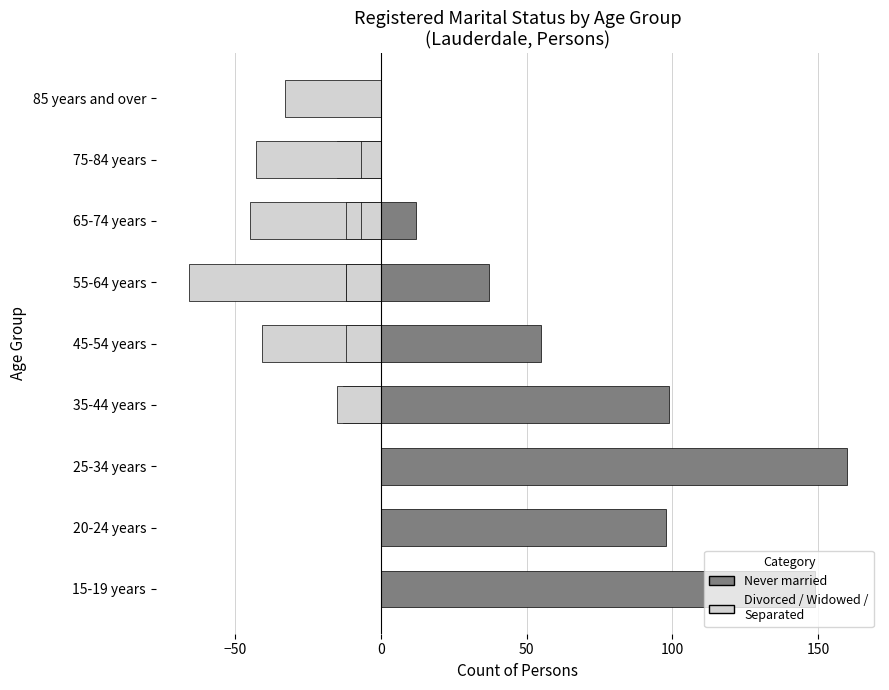

How many bars are there in total?

36